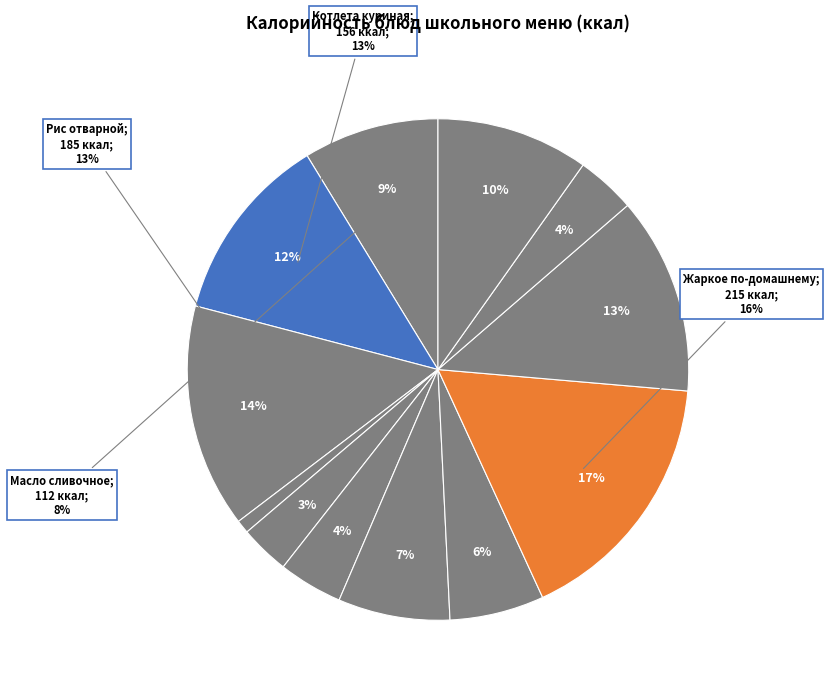

To the nearest percent, what is the difference between the largest and smallest slice percentages?

16%